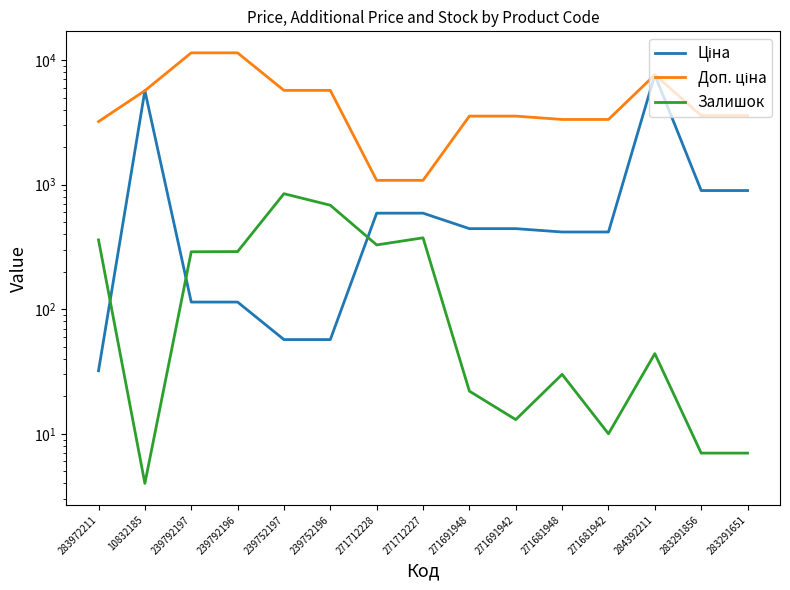

What is the difference between the maximum and minimum values in the Ціна series?

7564.5